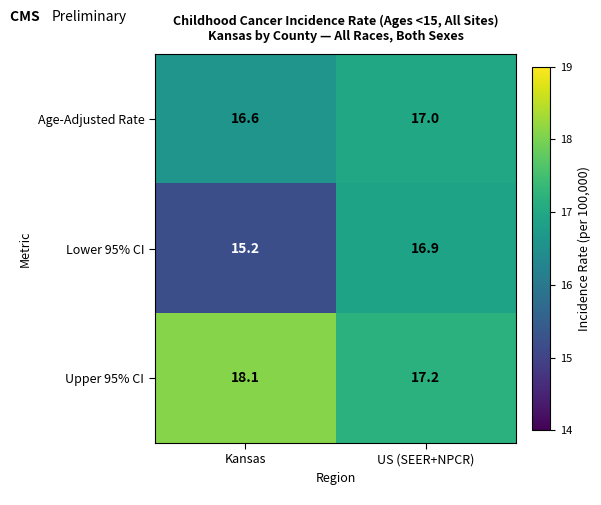

The Lower 95% CI series shows 15.2 at Kansas. True or false?

True